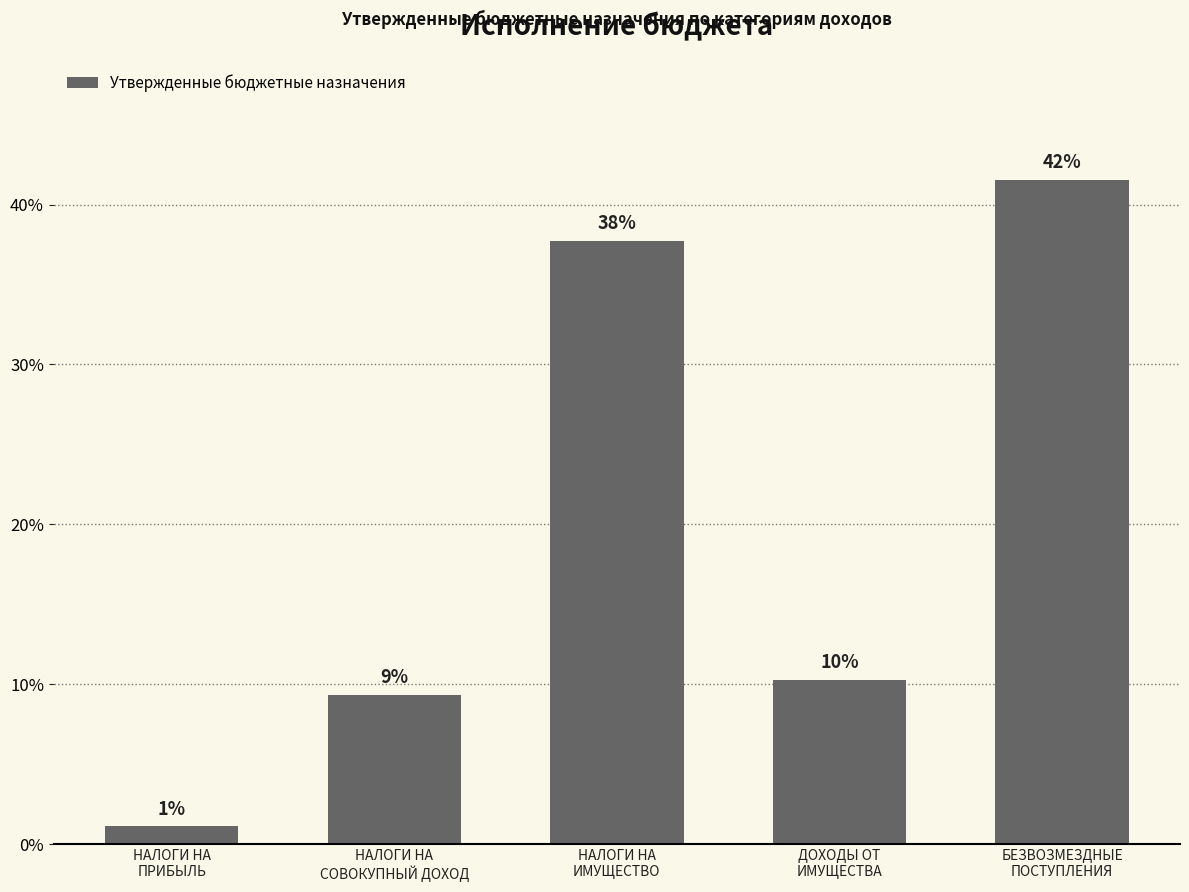

What is the maximum value shown in the chart?

836192